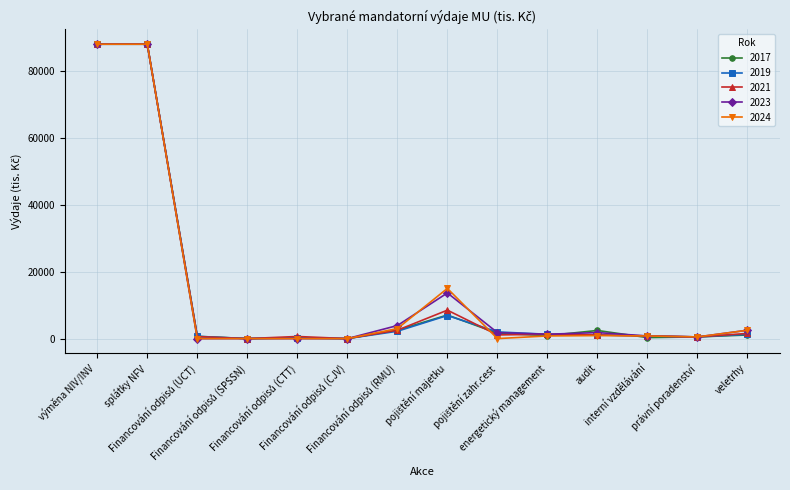

What is the greatest value displayed?

88000